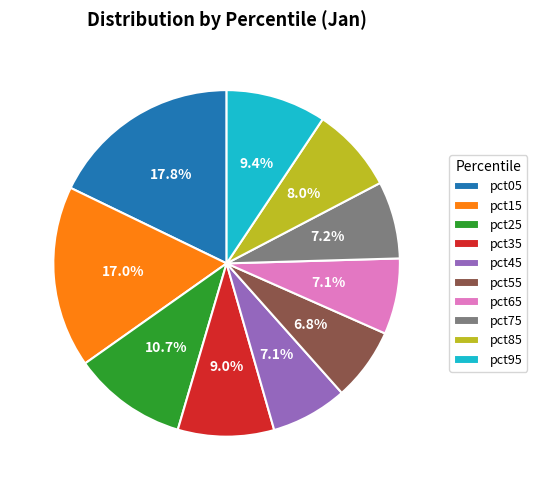

Combined, what portion of the pie is pct45 and pct95?

16.5%